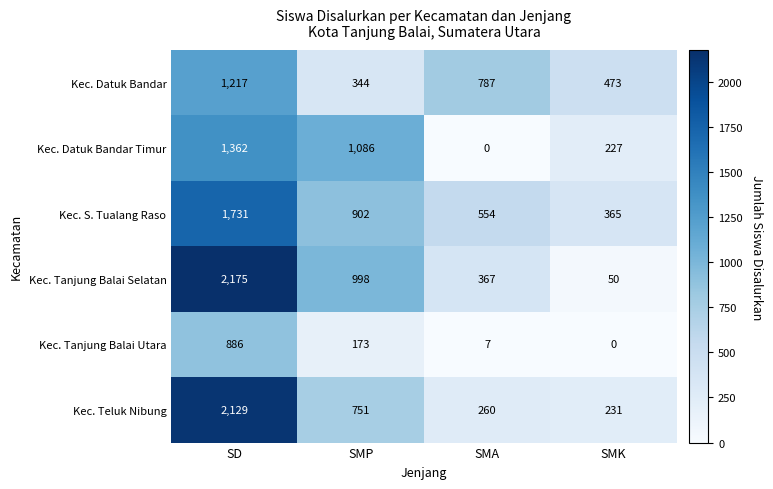

What is the difference between the highest and lowest values at SMK?

473